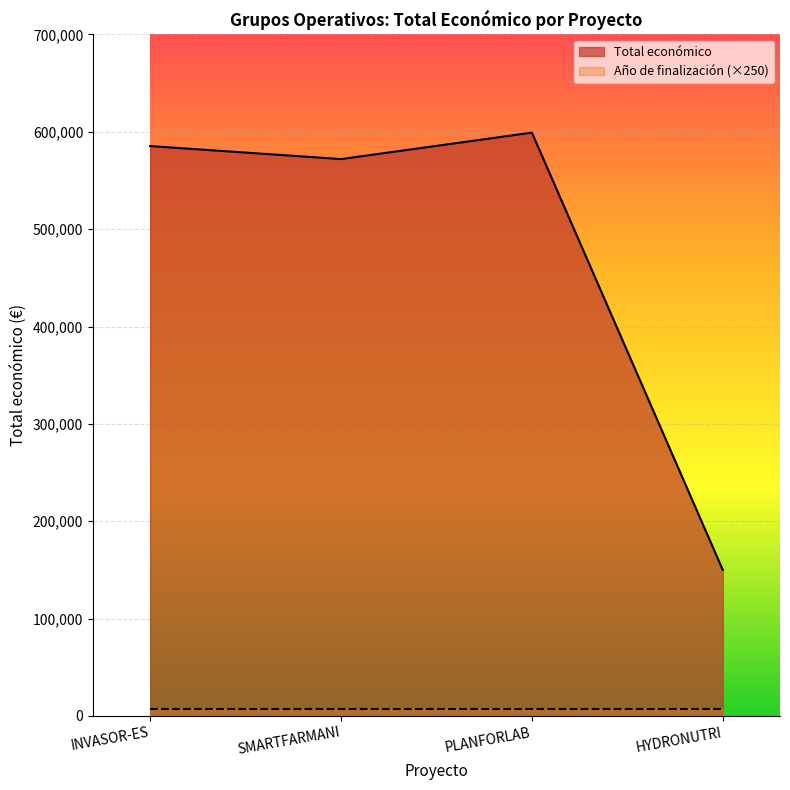

The value at HYDRONUTRI is 150000. True or false?

True